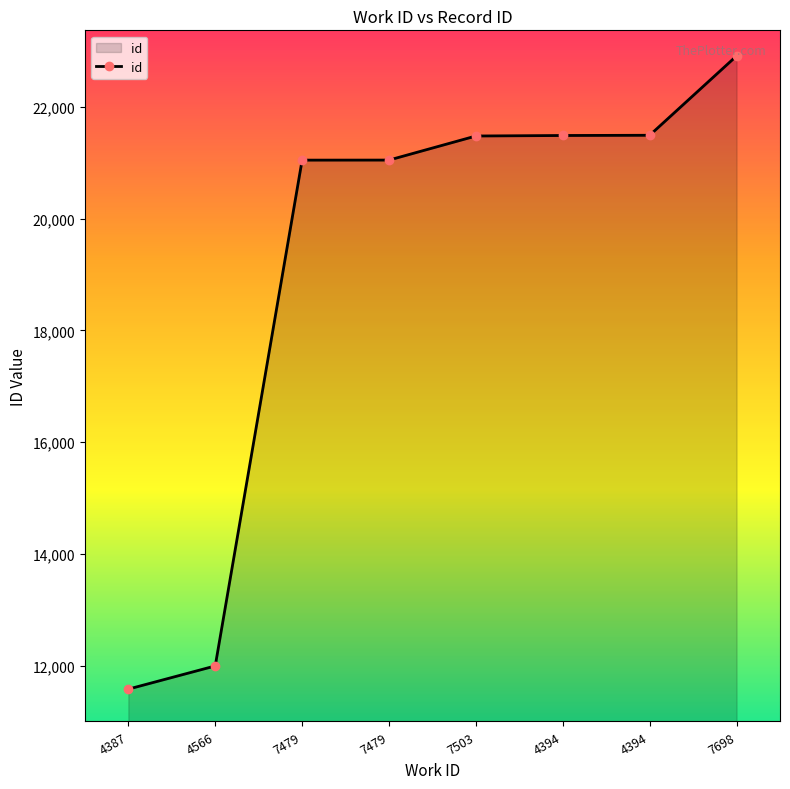

What is the label of the 6th point from the left?

4394